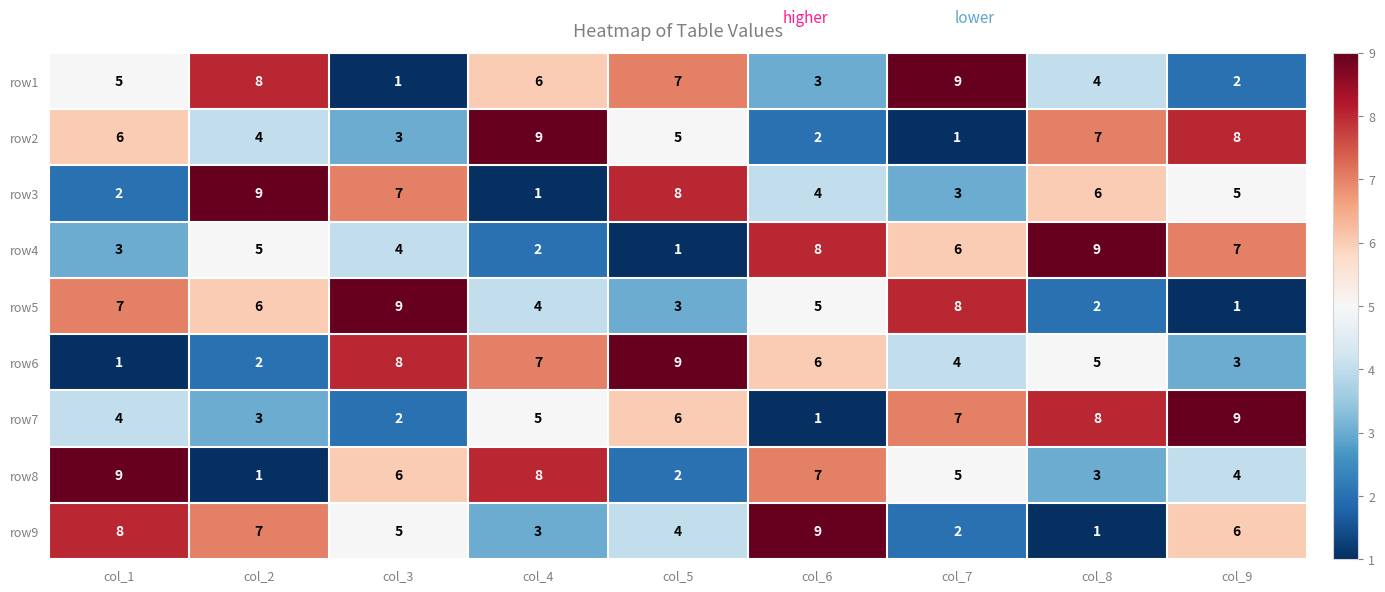

What is the sum of the row7 values at col_2 and col_5?

9